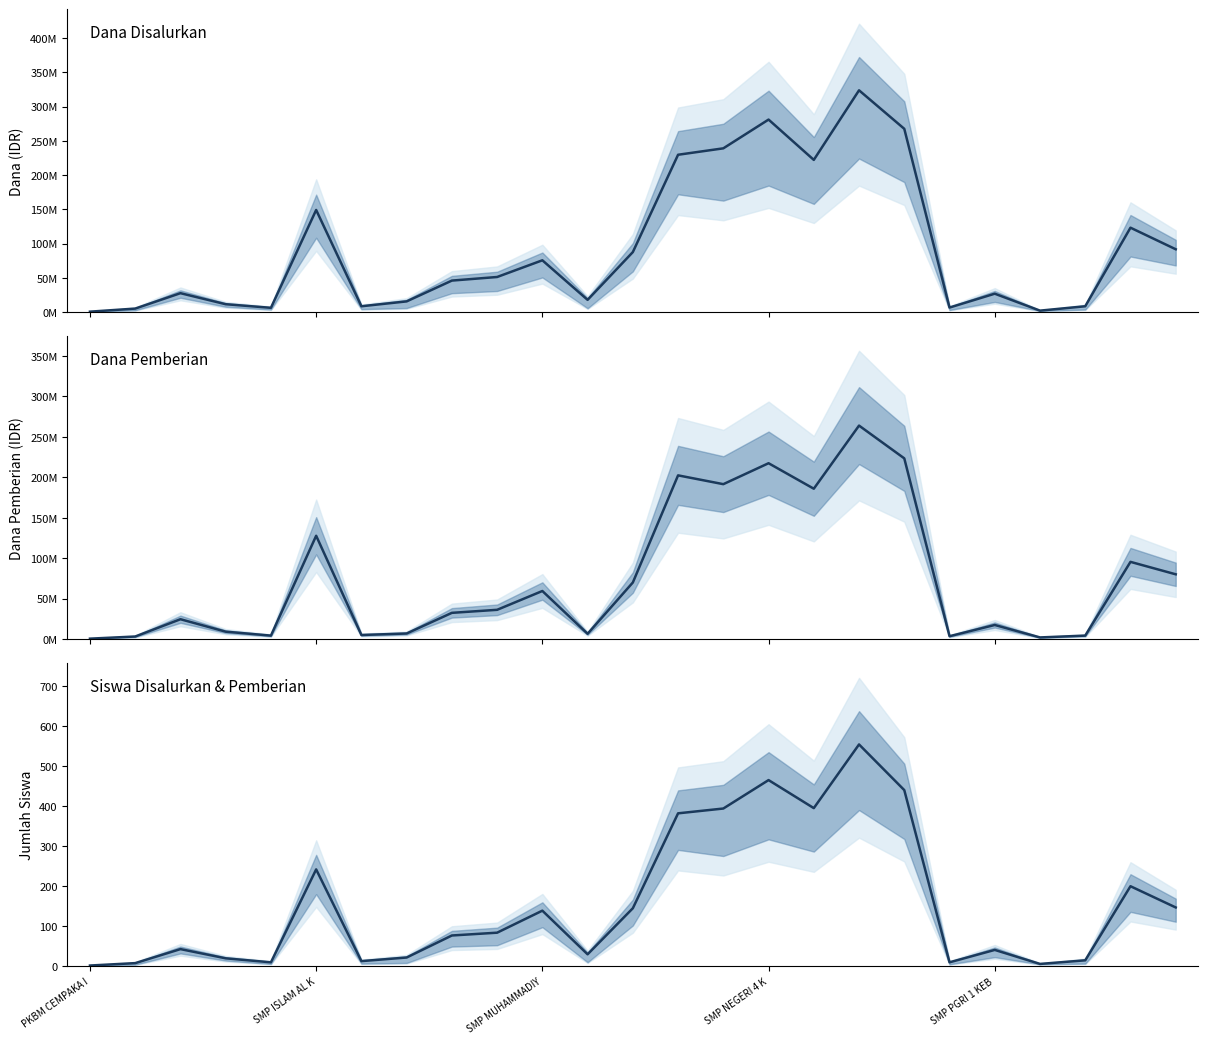

Is the value of Siswa Disalurkan at 24 greater than the value of Dana Disalurkan at SMP ISLAM AL K?

No